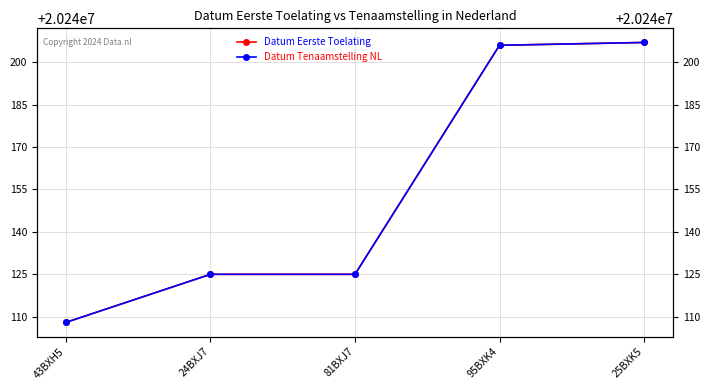

Reading right to left, what are all the values shown in this chart?

Datum Eerste Toelating: 25BXK5=20240207	95BXK4=20240206	81BXJ7=20240125	24BXJ7=20240125	43BXH5=20240108
Datum Tenaamstelling NL: 25BXK5=20240207	95BXK4=20240206	81BXJ7=20240125	24BXJ7=20240125	43BXH5=20240108